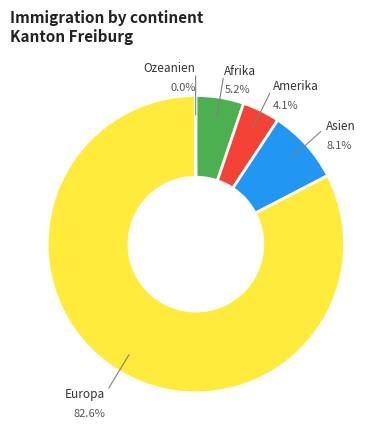

Which slice represents more than half of the pie?

Europa